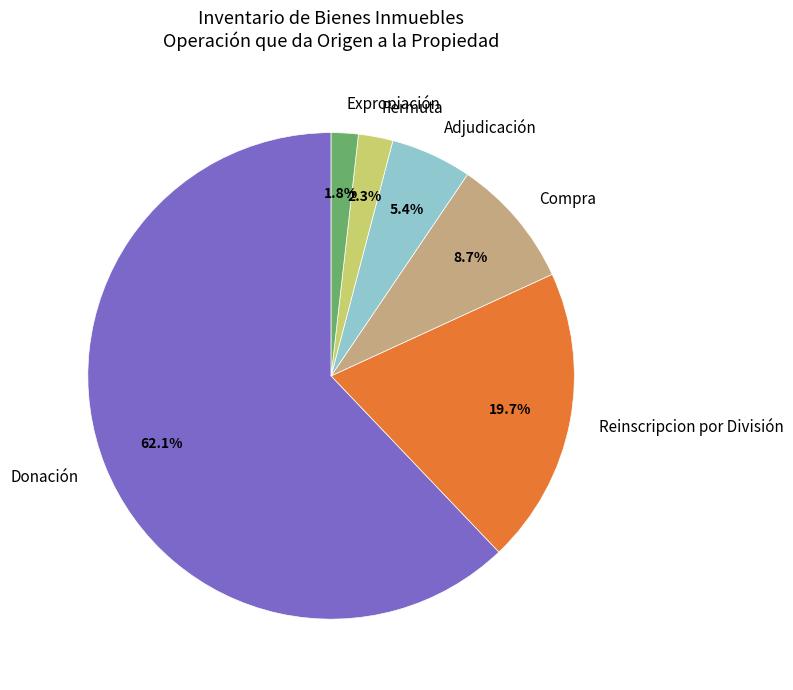

What is the ratio of the value at Adjudicación to the value at Expropiación?

3.0